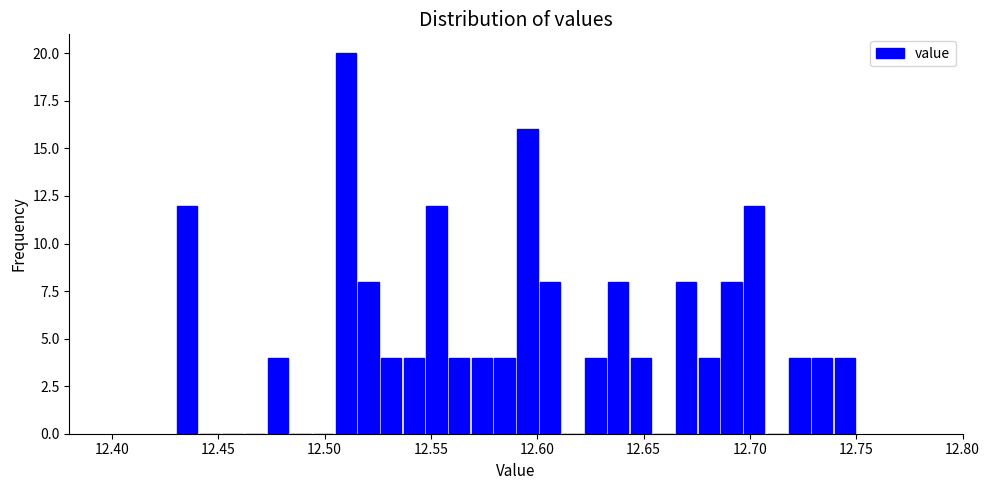

Around what value on the x-axis is the tallest bar? Give the approximate position of its centre, as read against the axis.

12.510